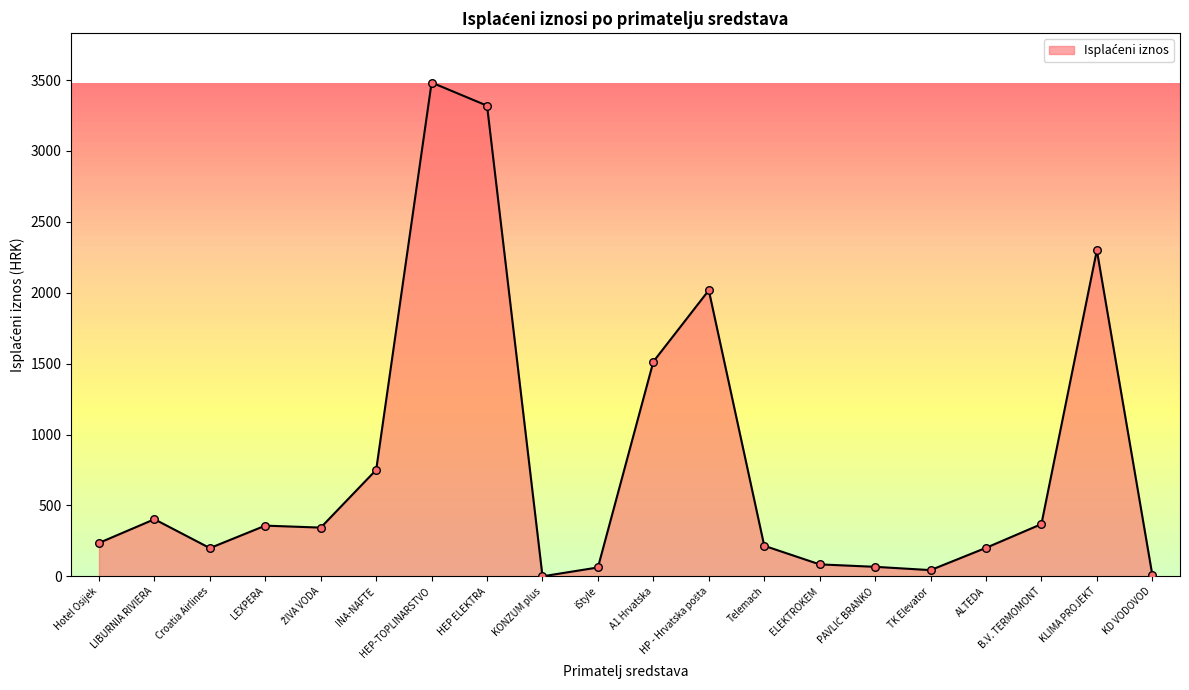

What is the change in value from TK Elevator to KD VODOVOD?

-32.9